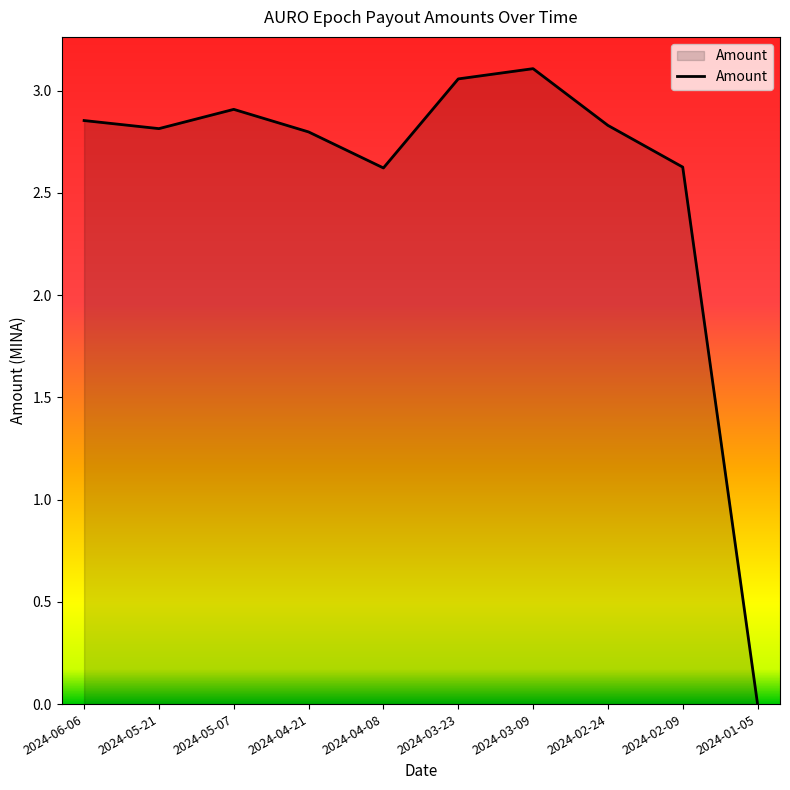

What is the difference between the values at 2024-01-05 and 2024-04-21?

2.8